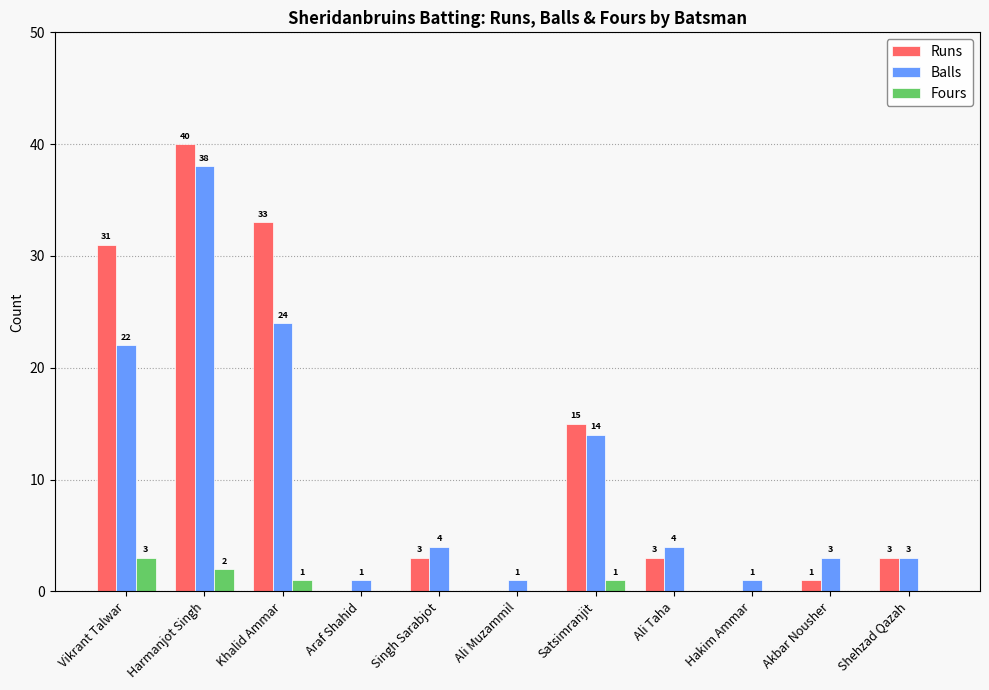

The Runs series shows 1 at Shehzad Qazah. True or false?

False